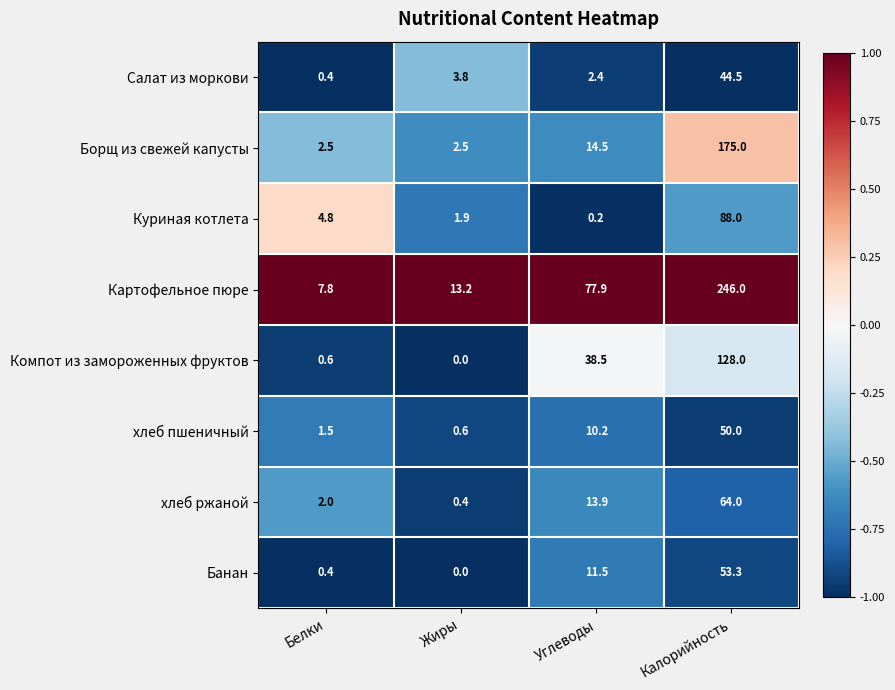

Which series has the widest spread of values?

Картофельное пюре